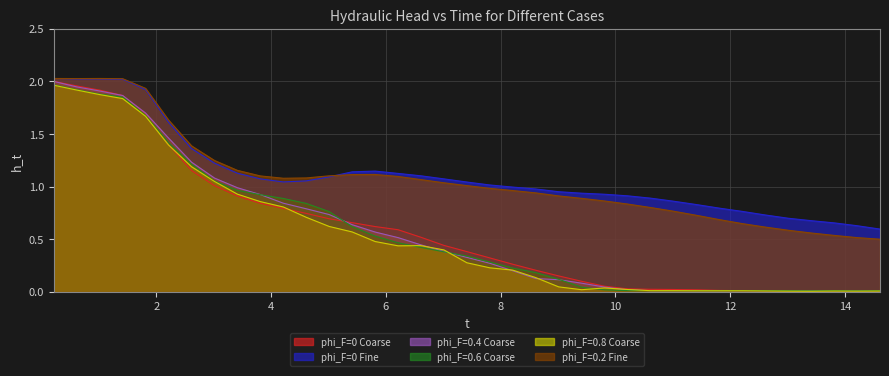

What is the sum of all phi_F=0 Coarse values?

21.5